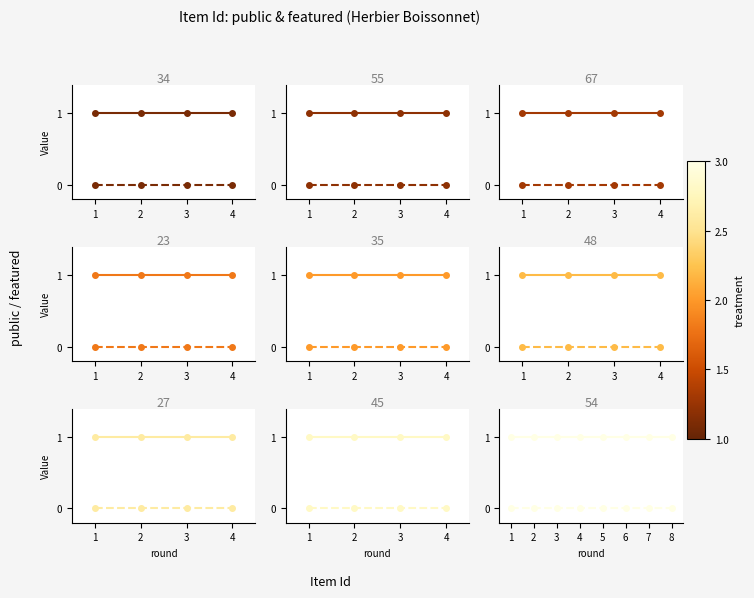

How many lines are shown in the chart?

2